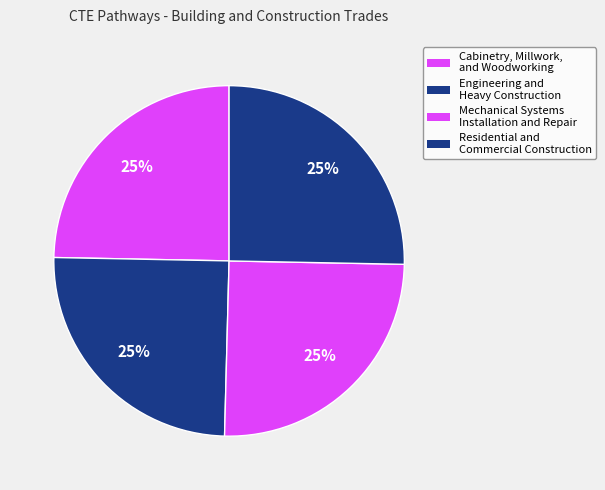

Is there any slice that represents more than half of the pie?

No